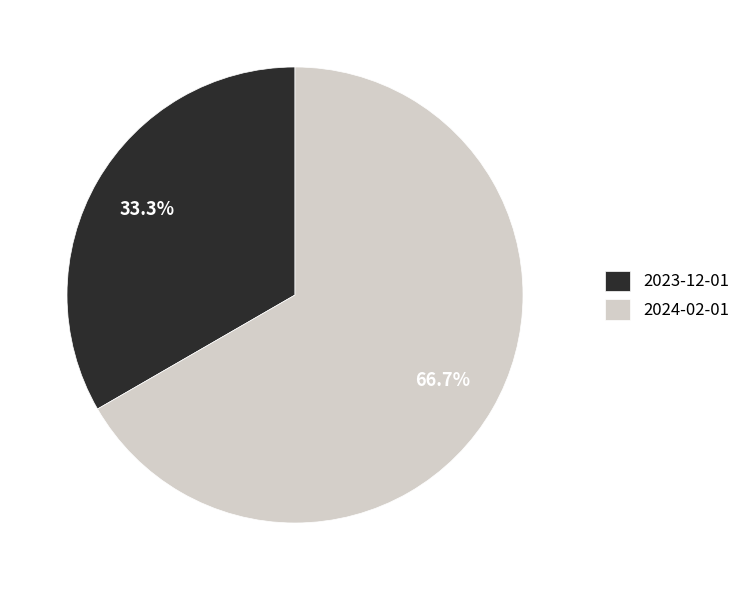

Rank the categories by value from lowest to highest.

2023-12-01, 2024-02-01